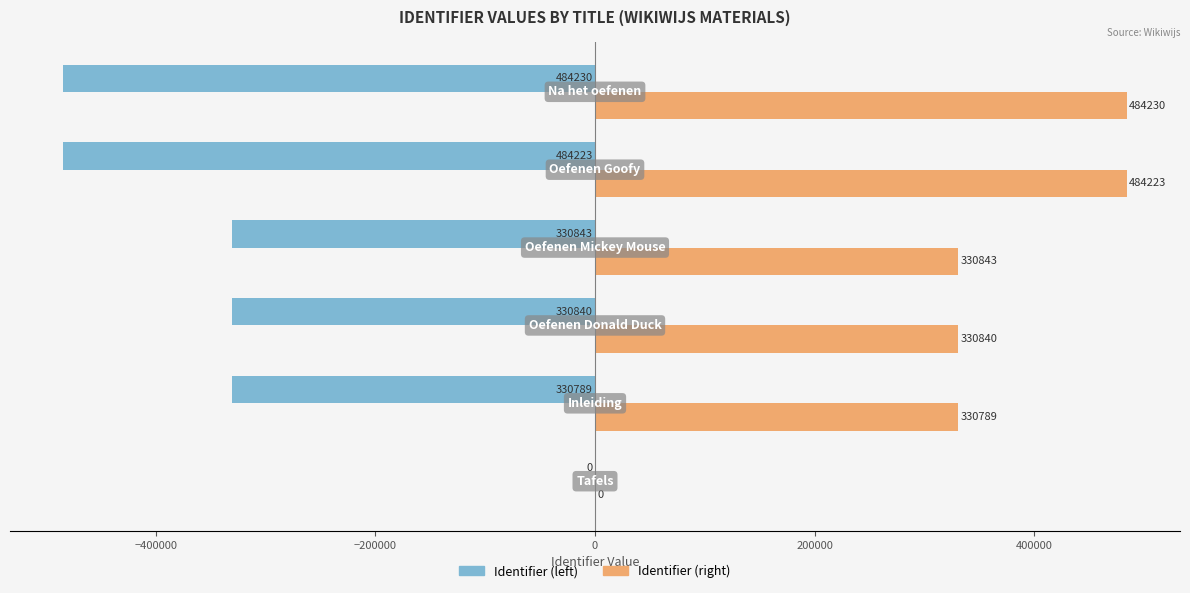

What is the greatest value displayed?

484230